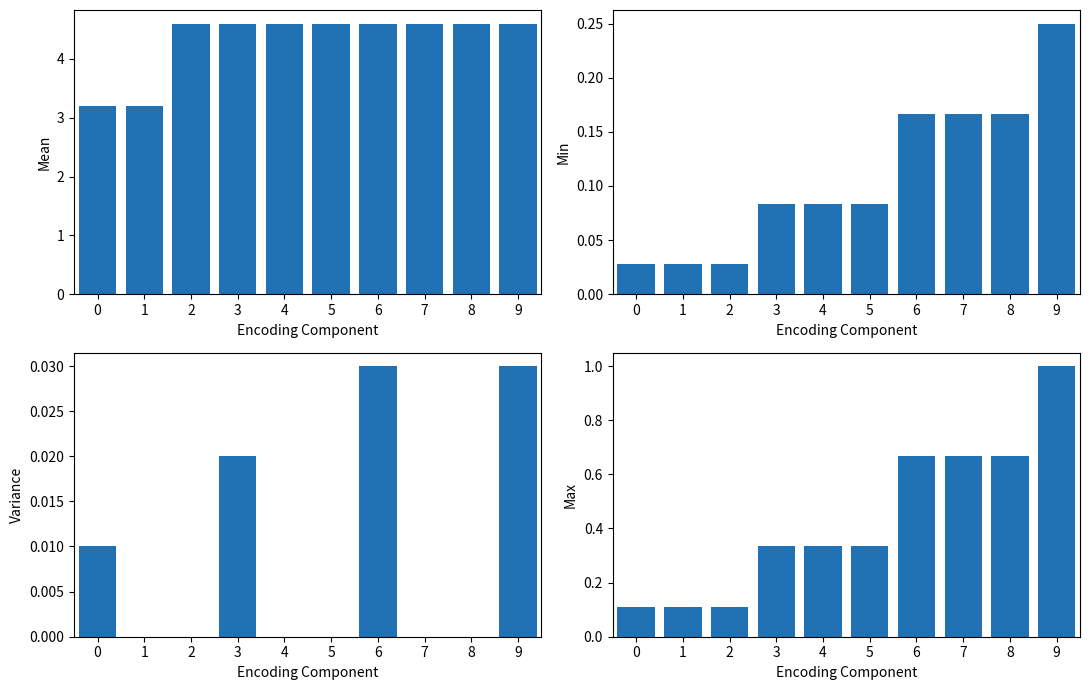

Which label corresponds to the largest value in the chart?

2